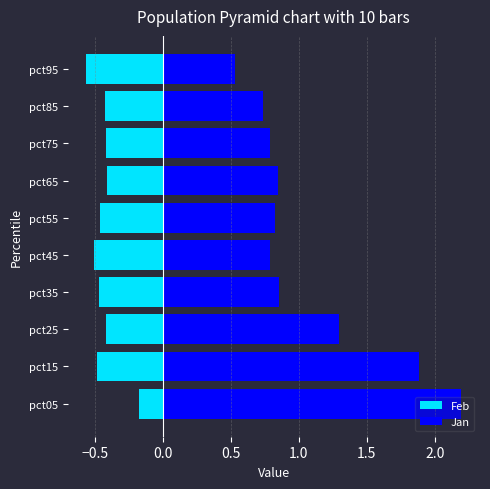

Which series has the widest spread of values?

Jan